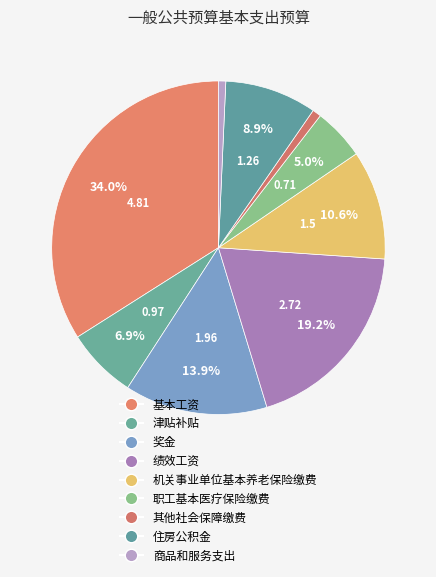

Rank the categories by value from lowest to highest.

商品和服务支出, 其他社会保障缴费, 职工基本医疗保险缴费, 津贴补贴, 住房公积金, 机关事业单位基本养老保险缴费, 奖金, 绩效工资, 基本工资